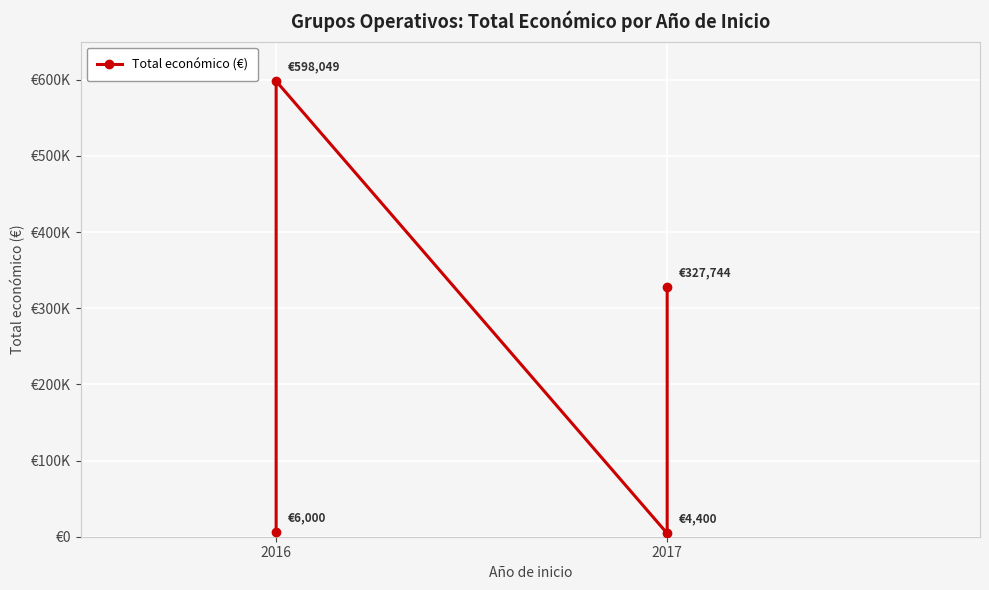

What is the greatest value displayed?

598049